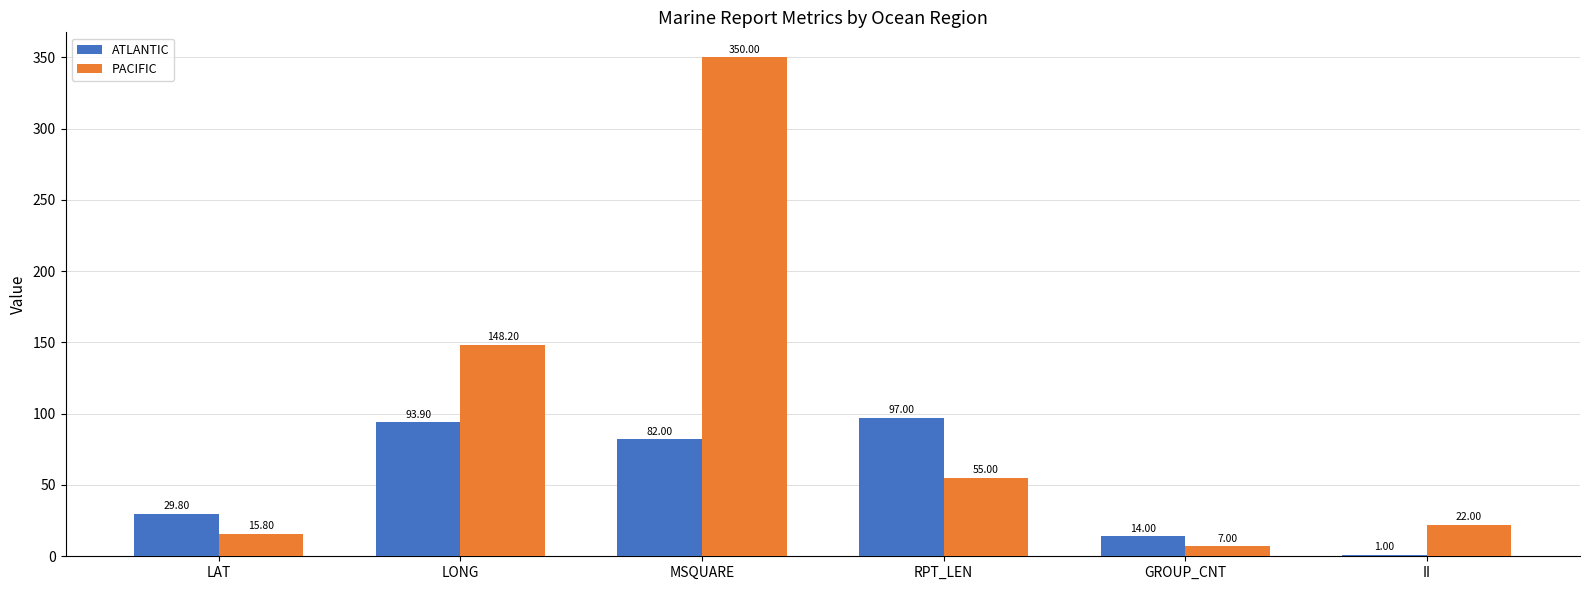

Which series changed the most between MSQUARE and GROUP_CNT?

PACIFIC